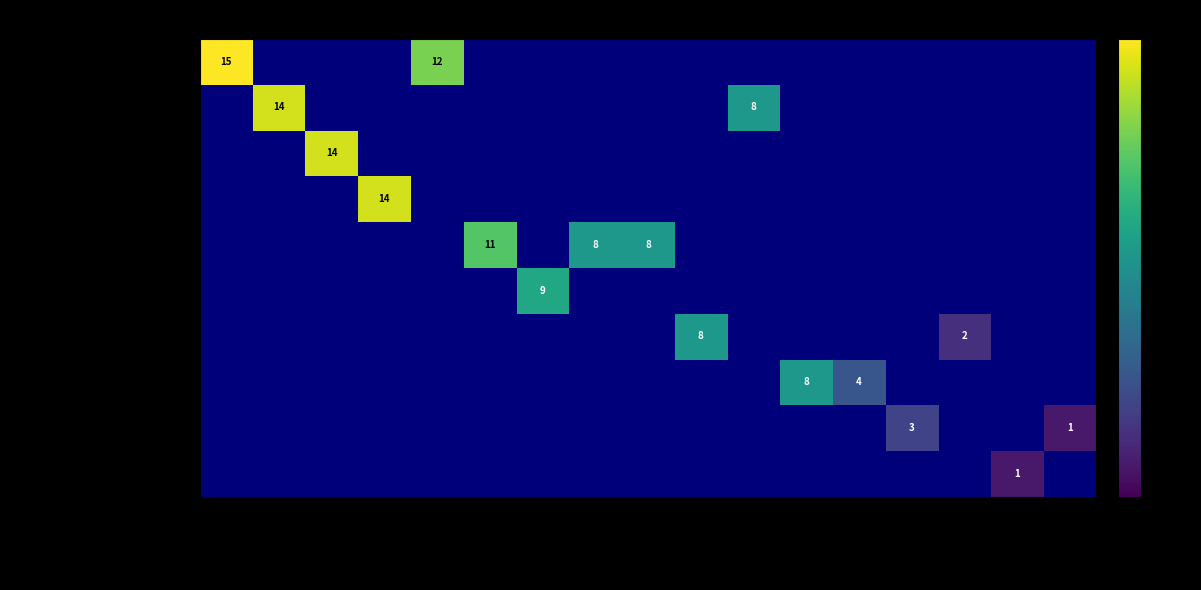

At Рудик, list the series in order from smallest to largest.

Олександрівська ЗОШ, Золочівська ЗОШ №3, Малорогозянський НВК, Удянська ЗОШ, Золочівська гімназія №1, Ряснянський НВК, Золочівська ЗОШ №2, Феськівська ЗОШ, Одноробівська ЗОШ, Жовтневий НВК